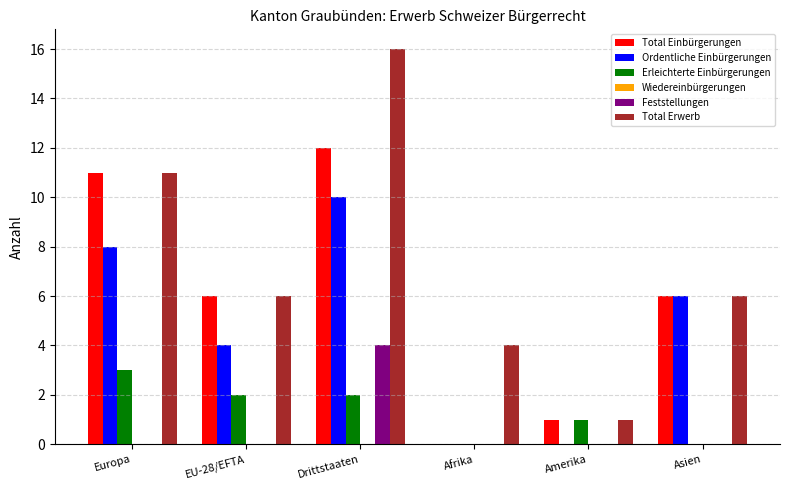

At which category does the chart reach its peak across all series?

Drittstaaten